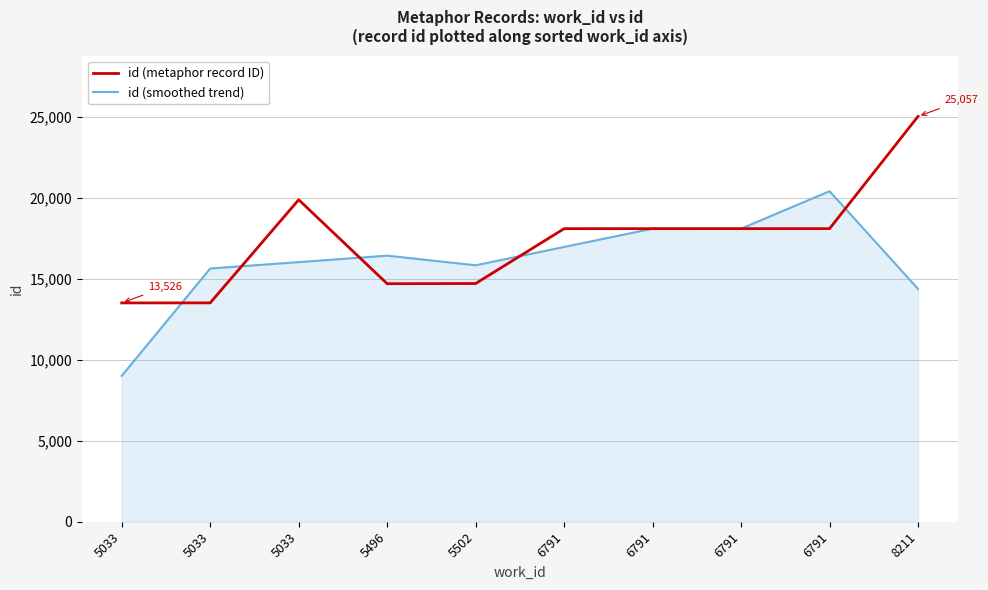

What is the difference between the second highest and second lowest values in the id (smoothed trend) series?

3725.3